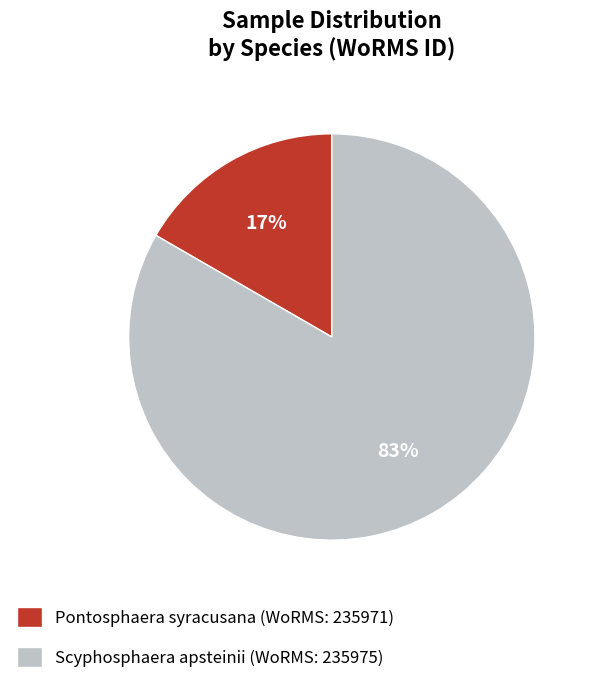

Rank the categories by value from highest to lowest.

Scyphosphaera apsteinii (WoRMS: 235975), Pontosphaera syracusana (WoRMS: 235971)